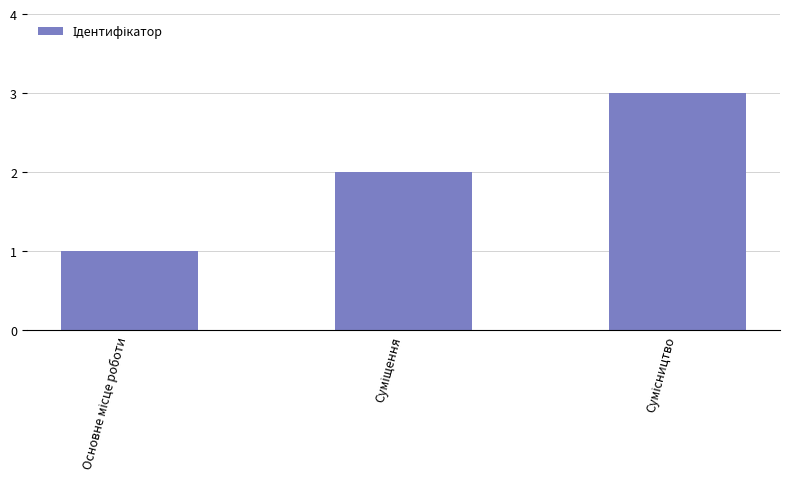

What is the smallest value displayed?

1